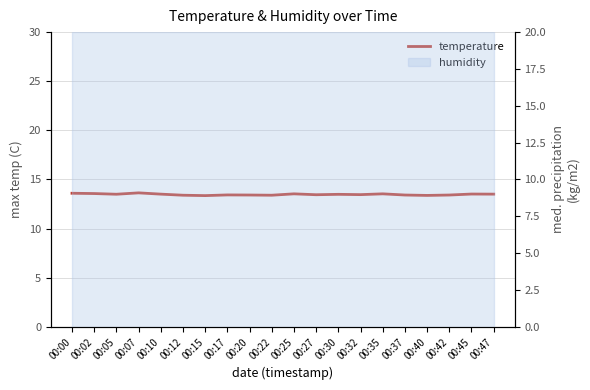

At which category does the chart reach its peak across all series?

00:07